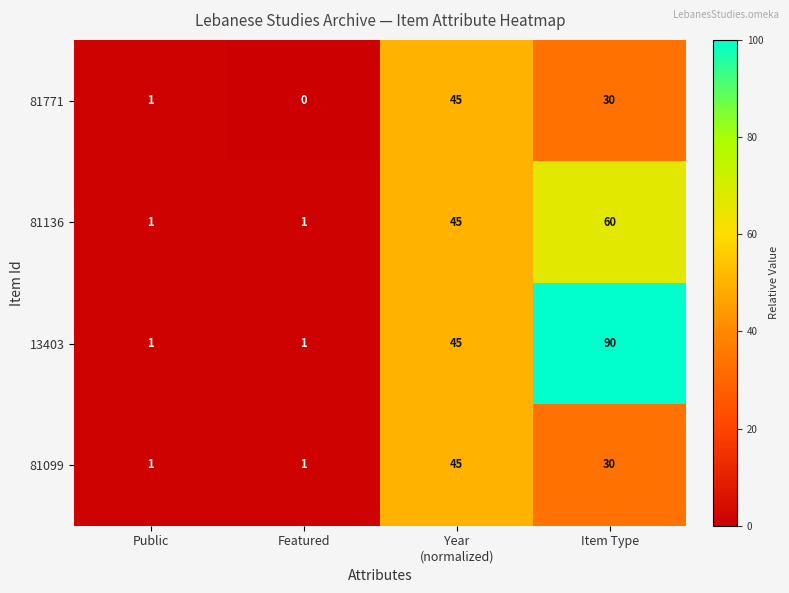

Is it true that 13403 equals 2 at Featured?

False